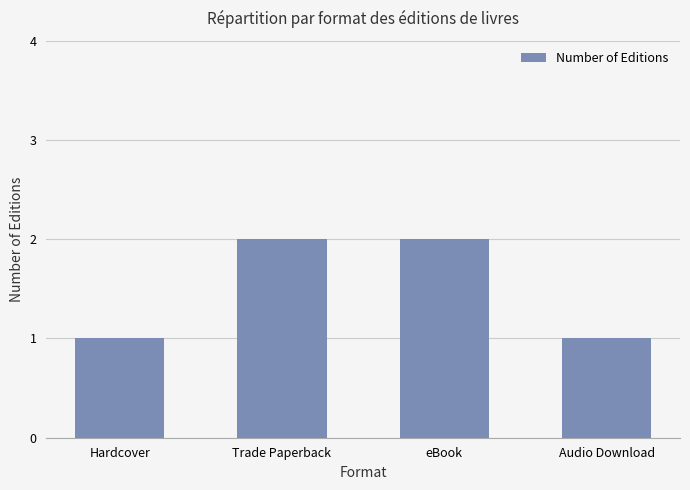

What is the change in value from Hardcover to Trade Paperback?

+1